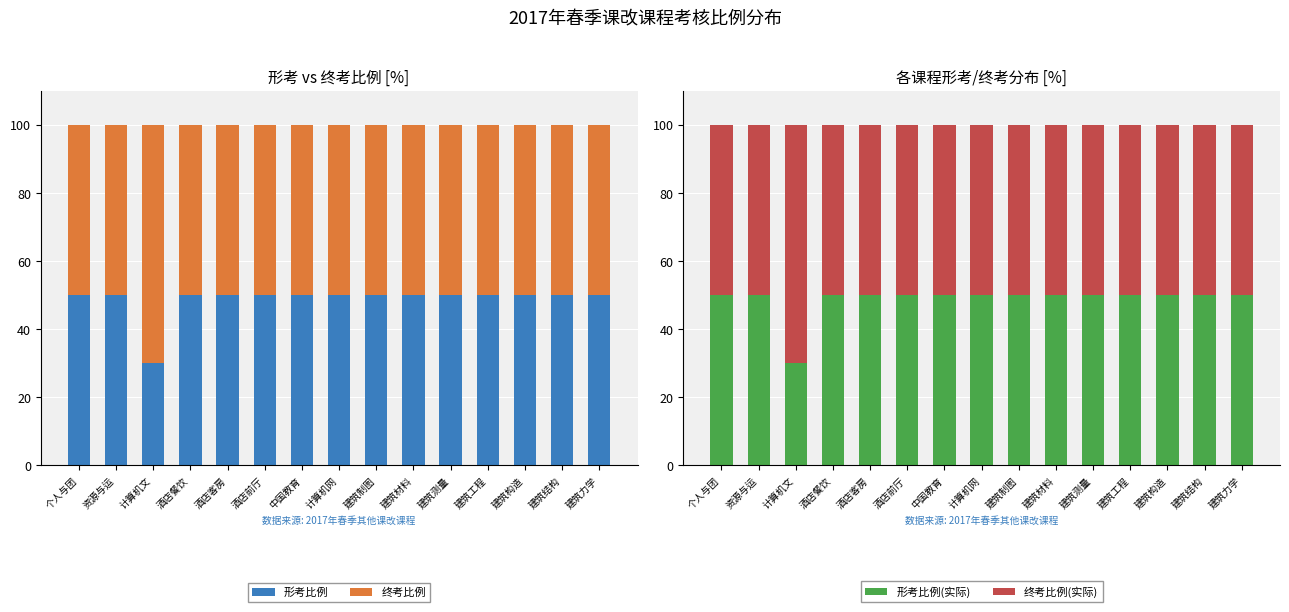

What is the value of the 终考比例(实际) bar at the 1st from the left?

50